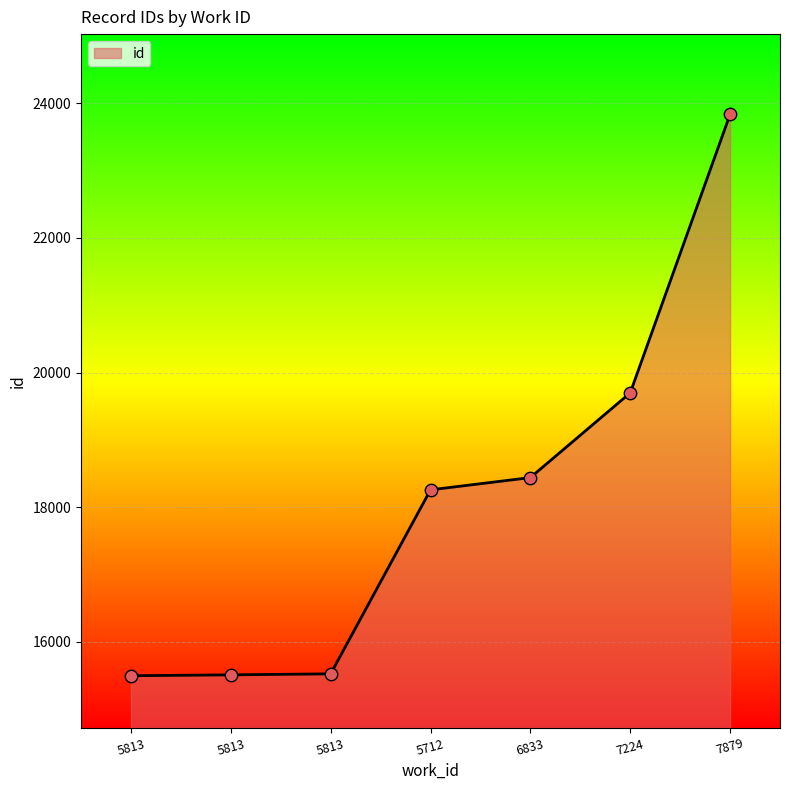

Between 5712 and 5813, which is larger?

5712